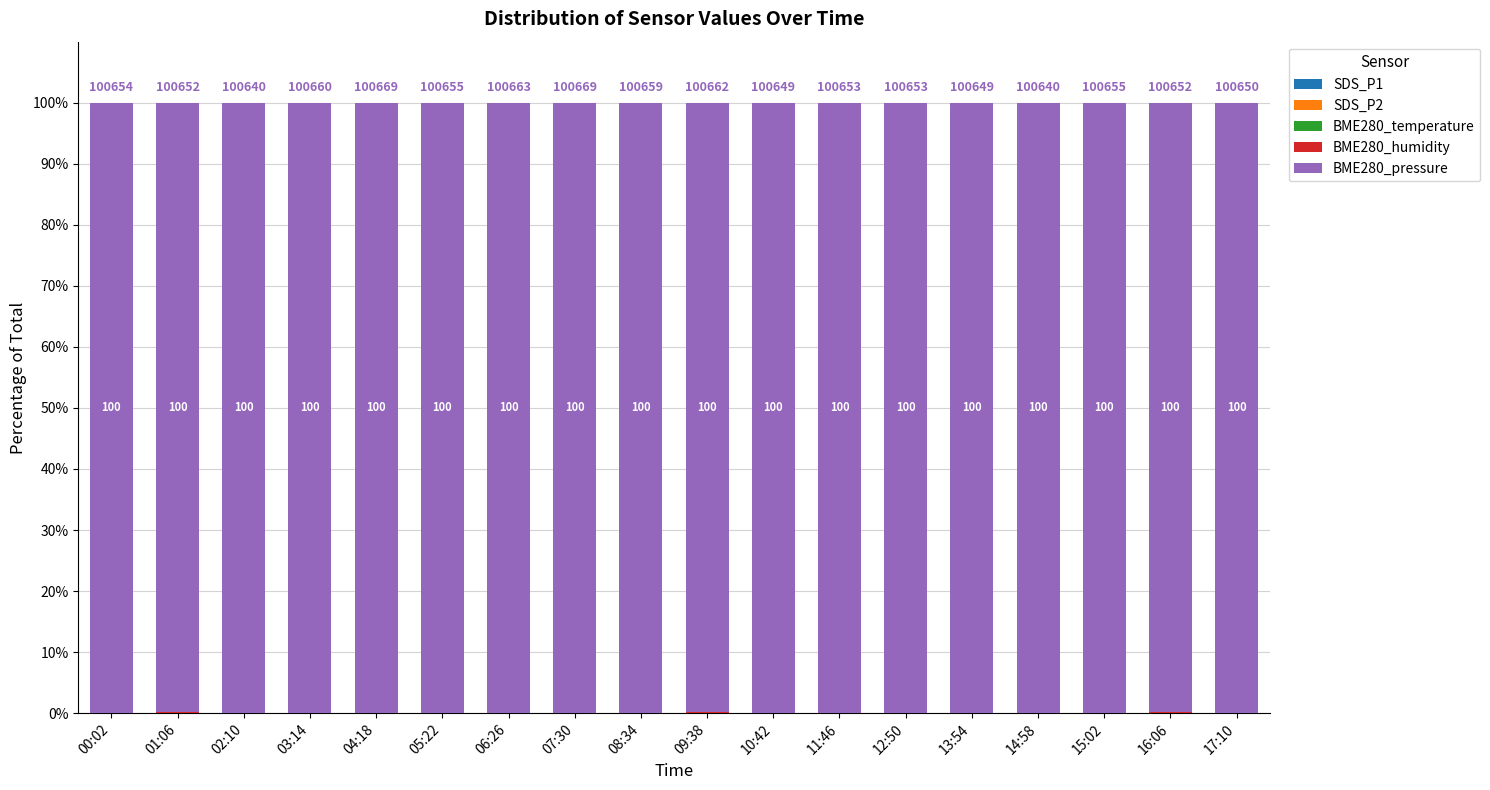

Are the bars grouped side by side (vs. stacked)?

No